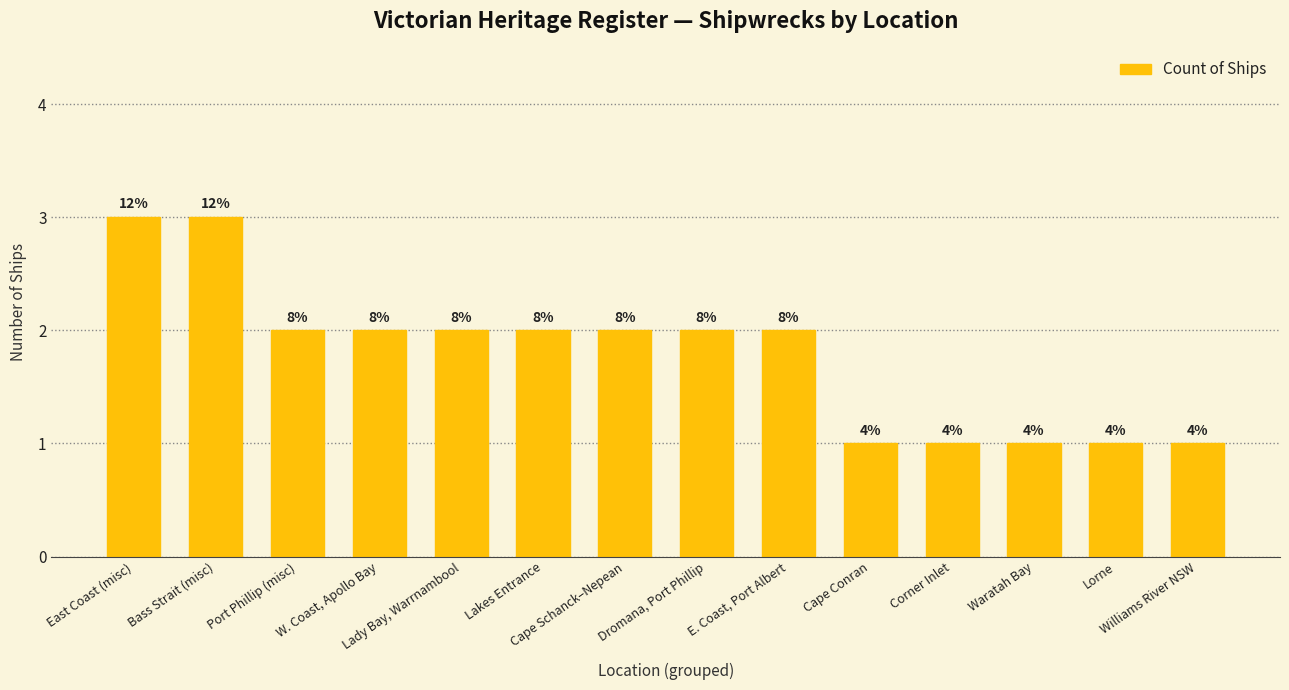

How many bars are there in total?

14